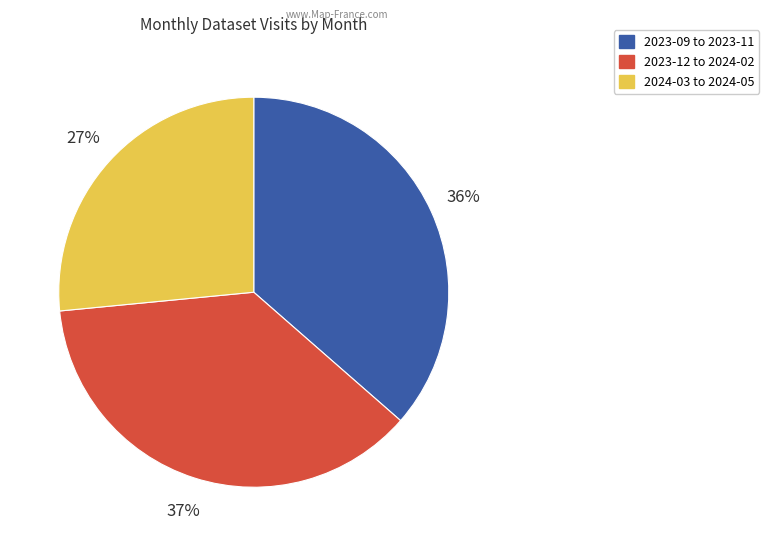

How many slices are in this pie chart?

3